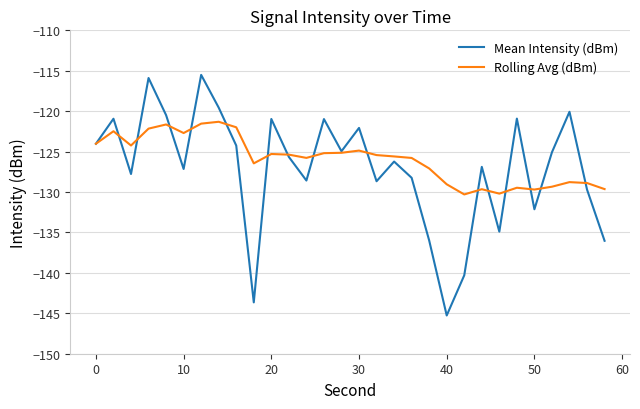

List the series in order of their peak value, highest first.

Mean Intensity (dBm), Rolling Avg (dBm)